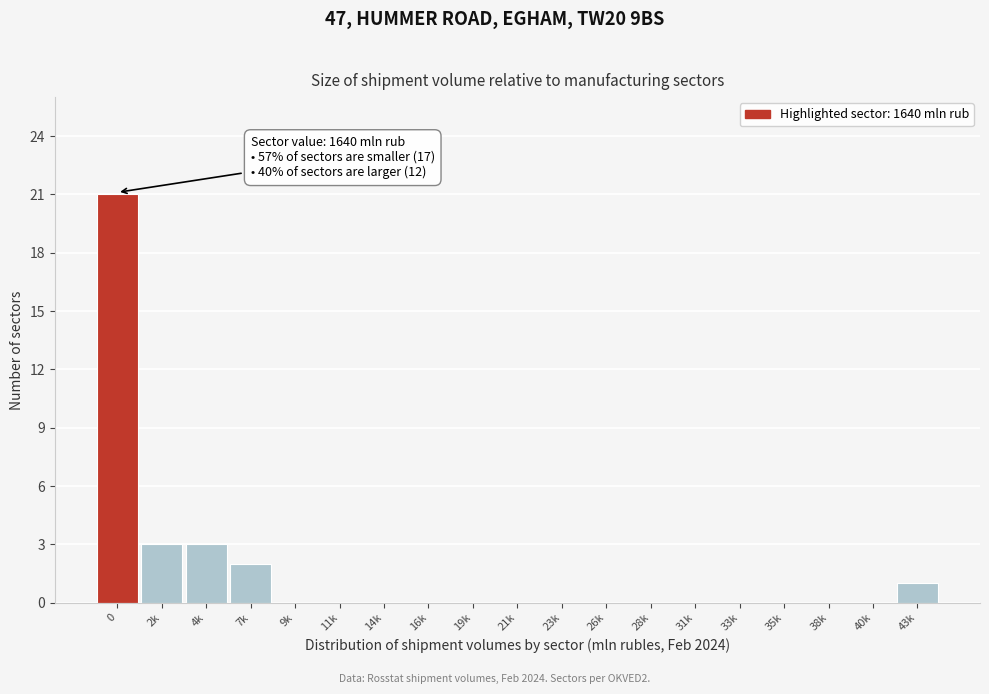

Reading left to right, transcribe all the data shown in this chart.

0=21	2k=3	4k=3	7k=2	9k=0	11k=0	14k=0	16k=0	19k=0	21k=0	23k=0	26k=0	28k=0	31k=0	33k=0	35k=0	38k=0	40k=0	43k=1